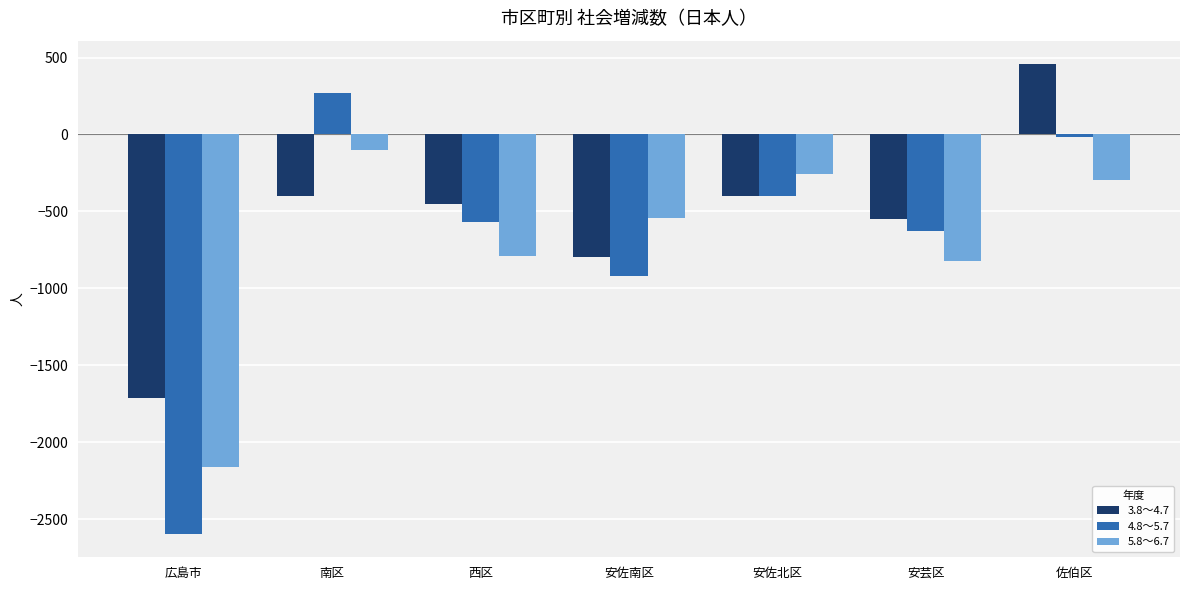

Are the bars horizontal?

No